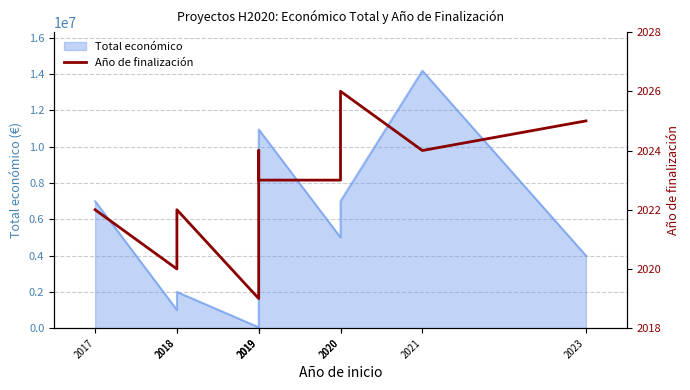

What is the maximum value shown in the chart?

2026